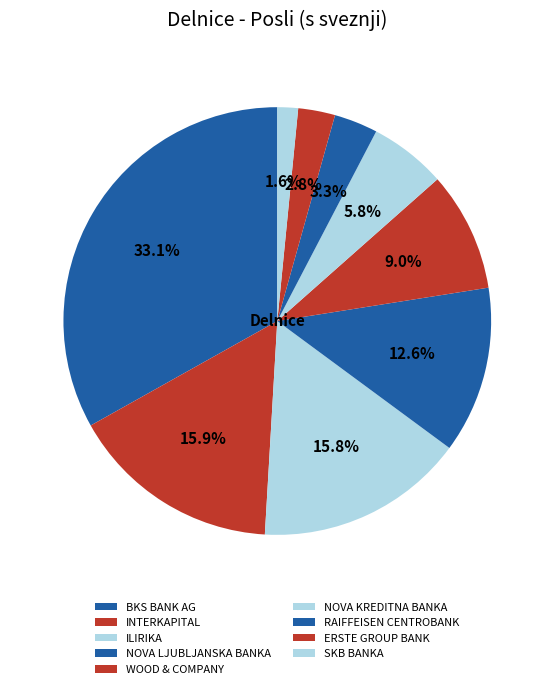

Count the number of slices in the pie.

9